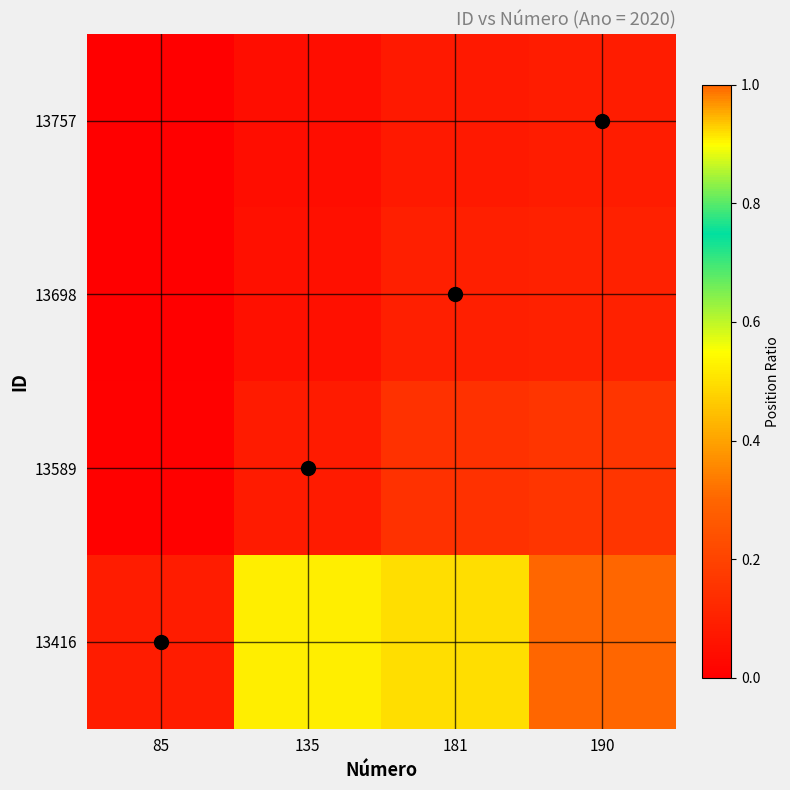

Which has a higher value, 135 or 85?

135